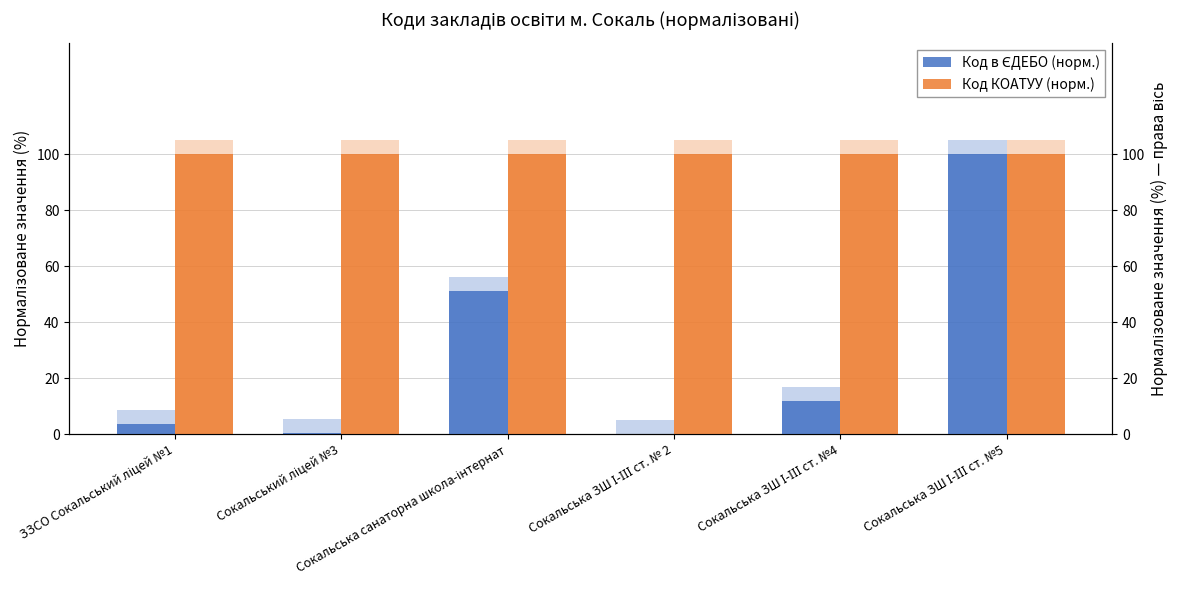

Rank the series by their maximum value, from highest to lowest.

Код в ЄДЕБО (норм.), Код КОАТУУ (норм.)